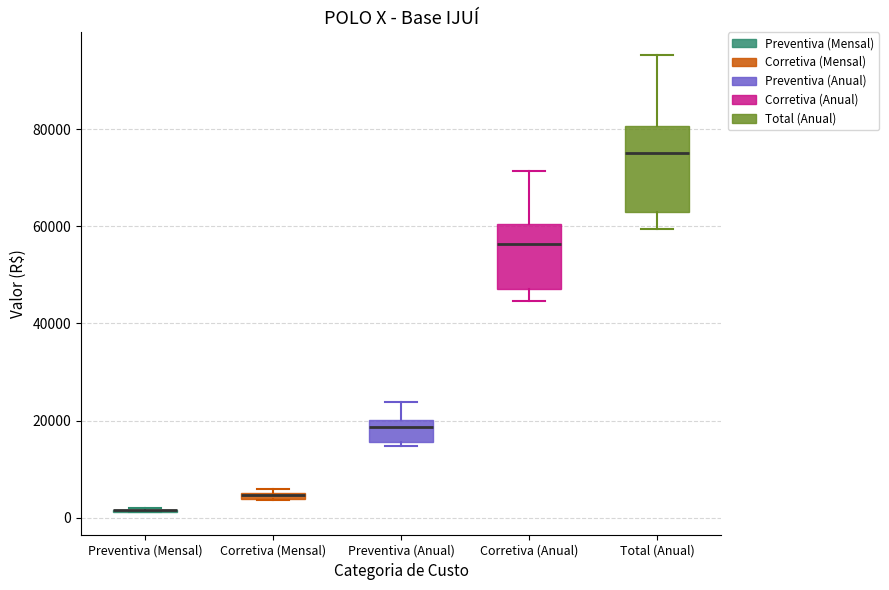

Comparing the boxes themselves (not the whiskers), which one is the tallest?

Total (Anual)